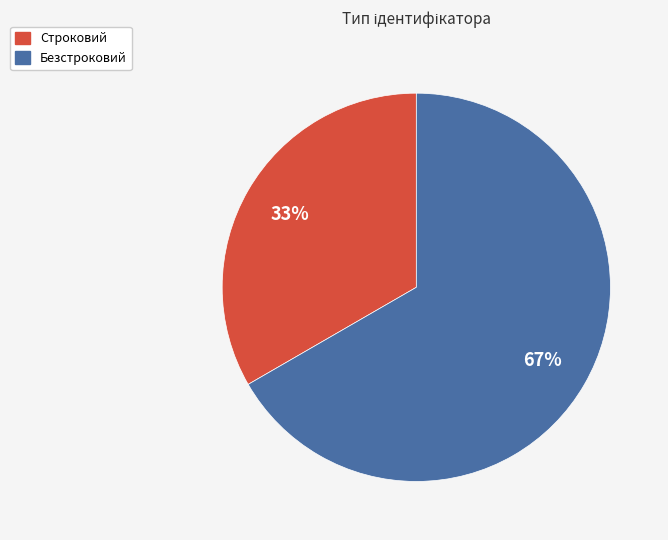

Which slice is the smallest?

Строковий